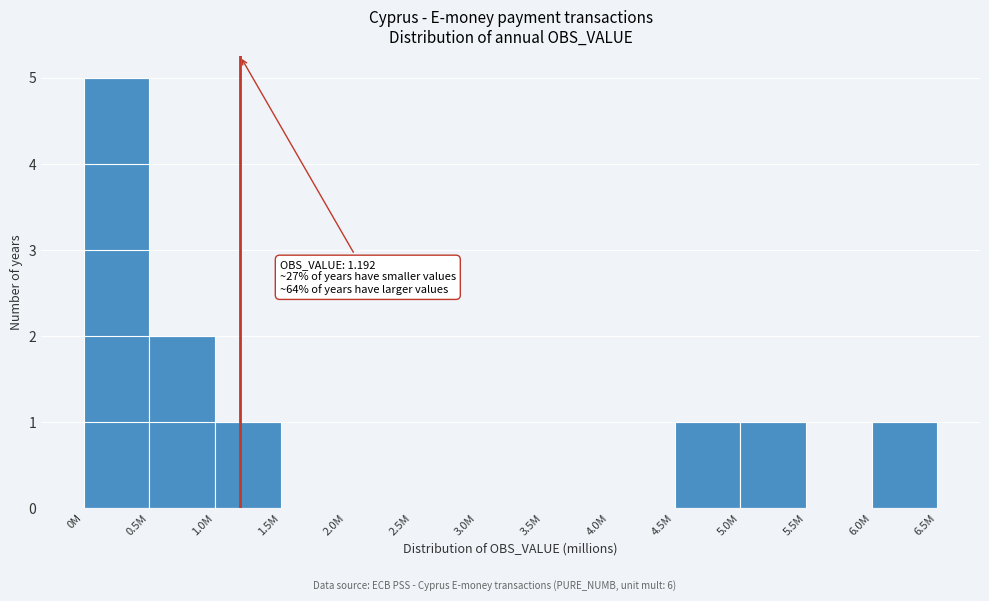

Reading left to right, extract all data points from this chart.

0M=5	0.5M=2	1.0M=1	1.5M=0	2.0M=0	2.5M=0	3.0M=0	3.5M=0	4.0M=0	4.5M=1	5.0M=1	5.5M=0	6.0M=1